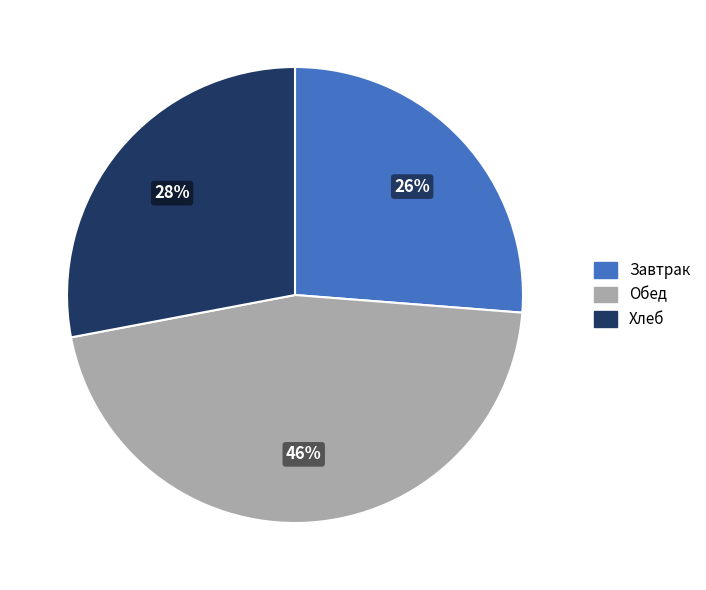

Does any single category account for the majority?

No